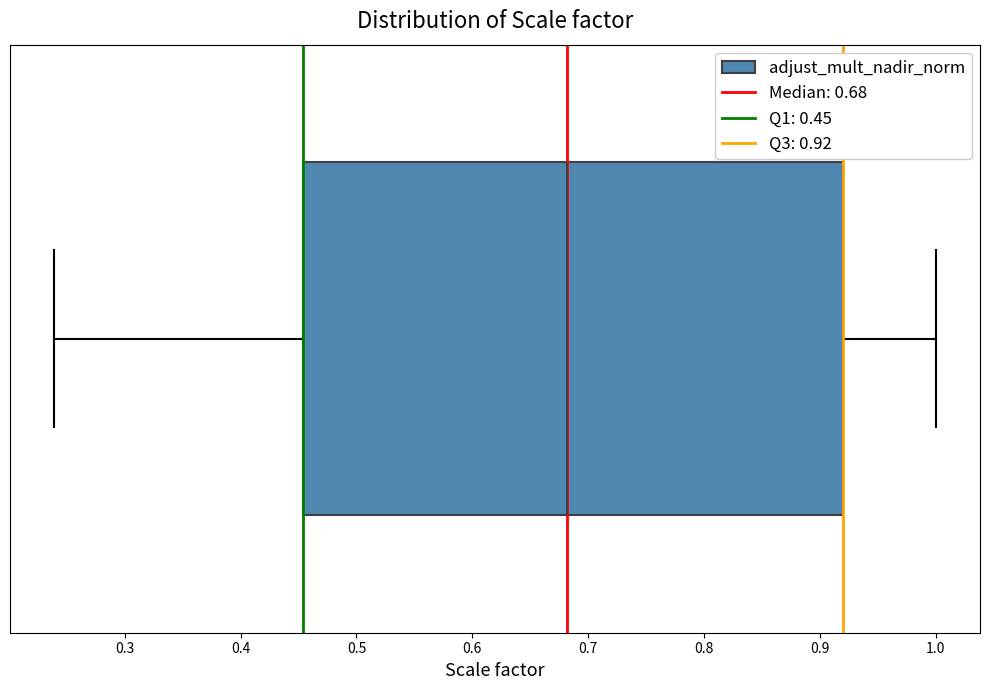

Transcribe this box plot: give where the median line is, the range the box spans, and where the two whiskers end, as read against the x-axis. The values are not printed on the chart, so give them approximately, as read against the axis.

median 0.68, box 0.45 to 0.92, whiskers 0.24 to 1.00